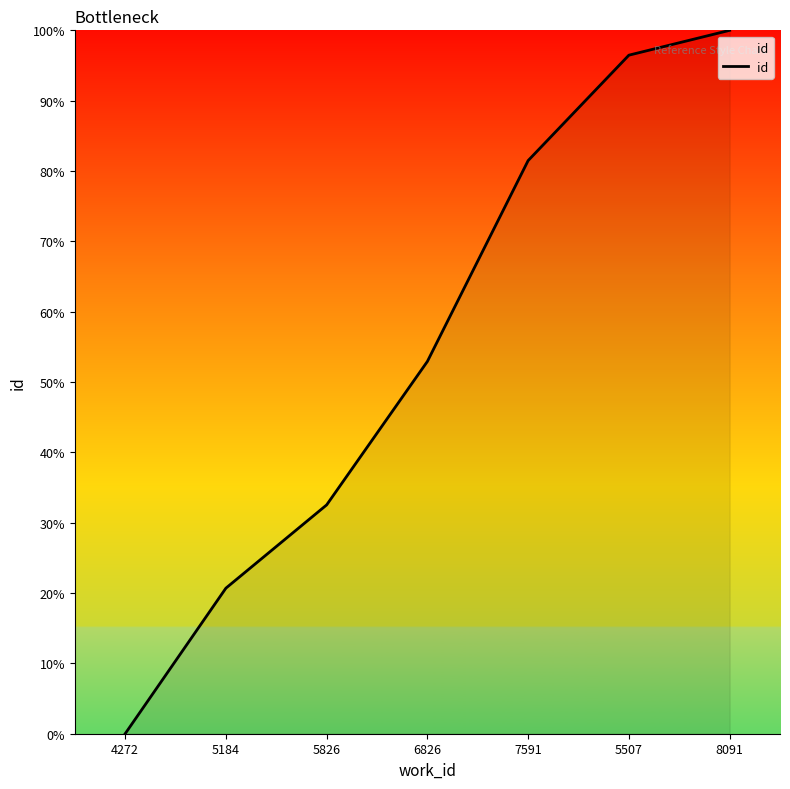

How many lines are shown in the chart?

1